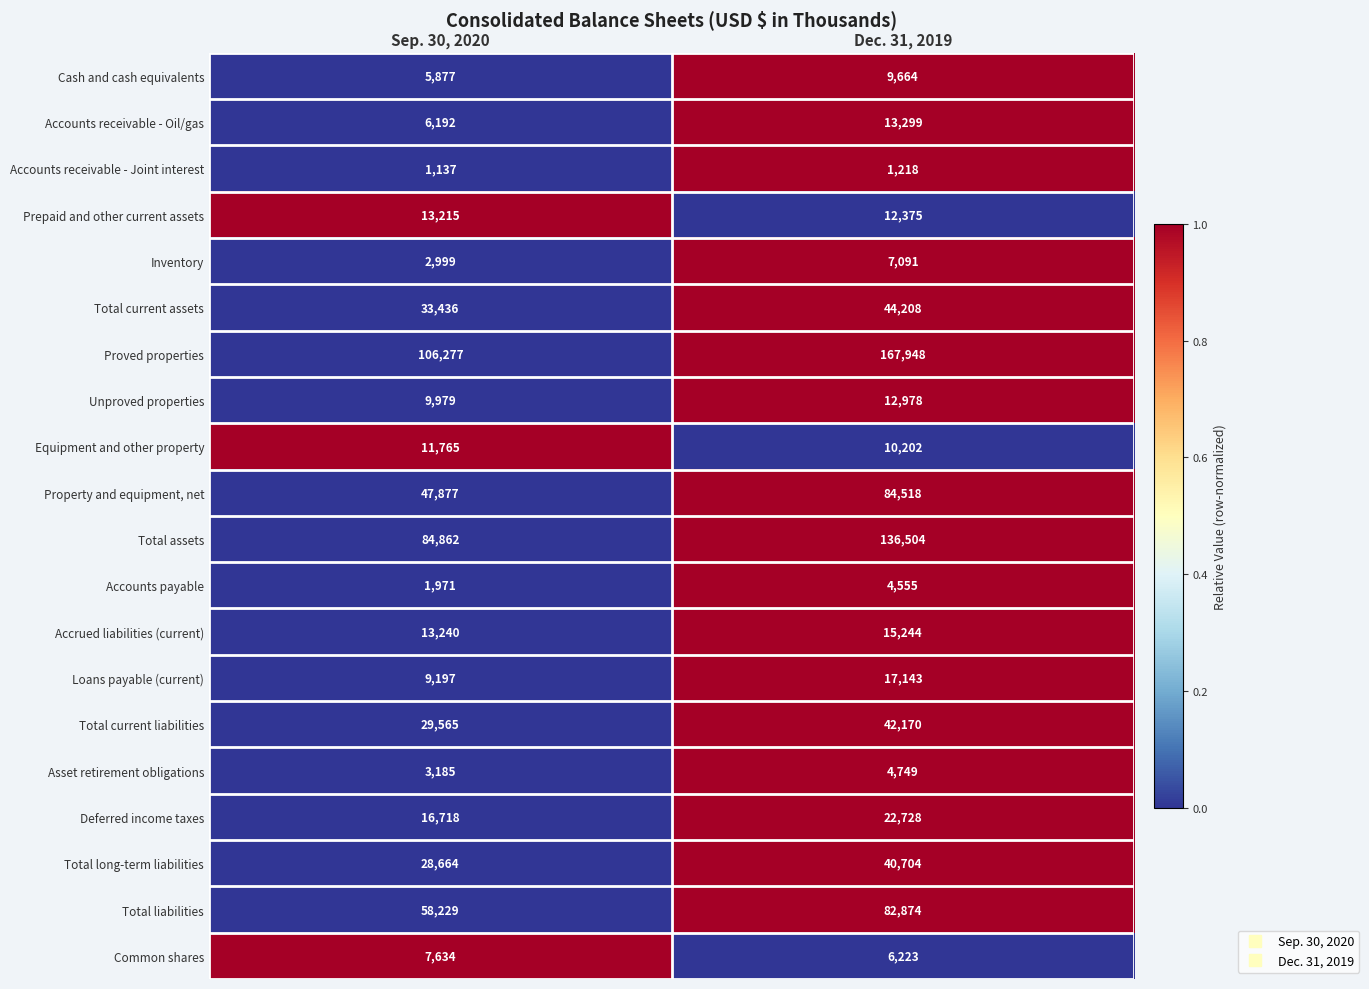

What is the minimum value for Common shares?

6223